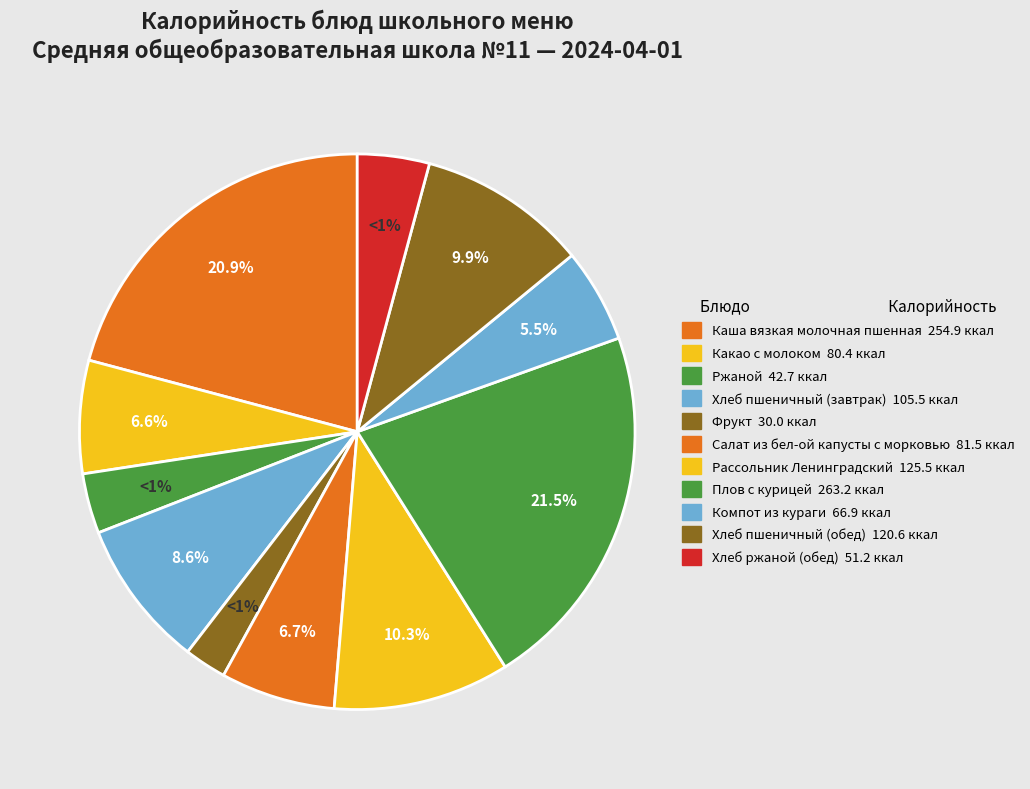

What is the largest slice in the pie chart?

Плов с курицей